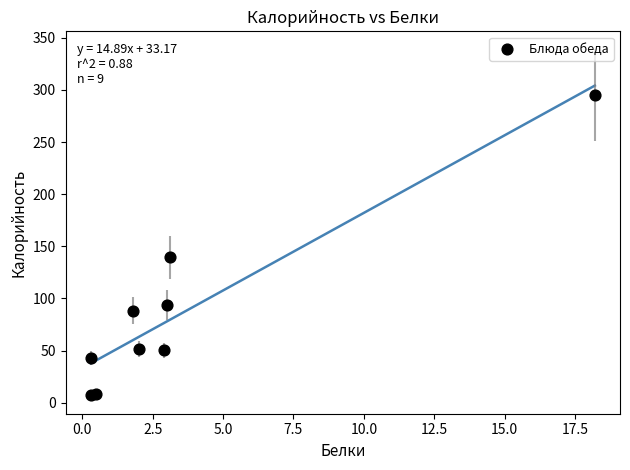

What is the average X value?

3.6